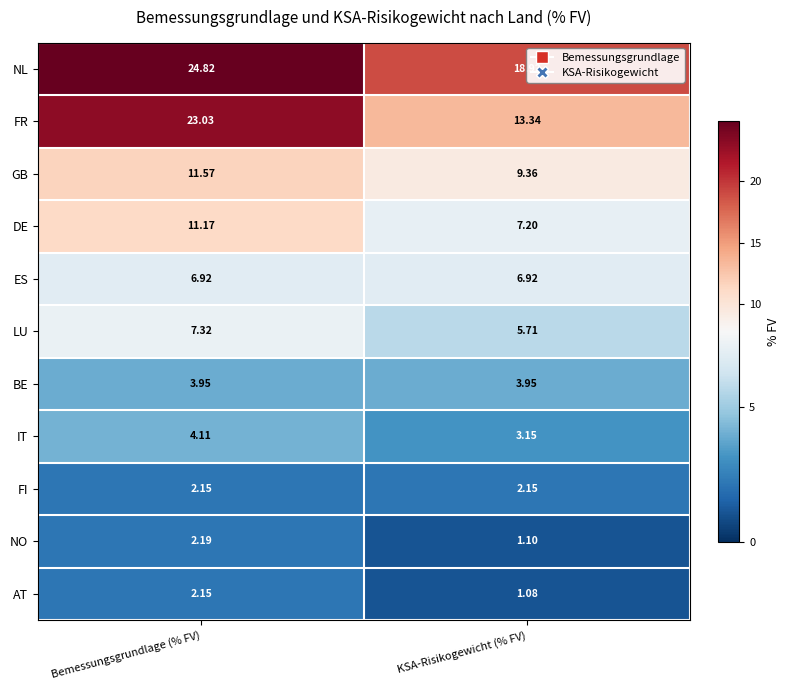

At which category is the sum across all series the highest?

Bemessungsgrundlage (% FV)